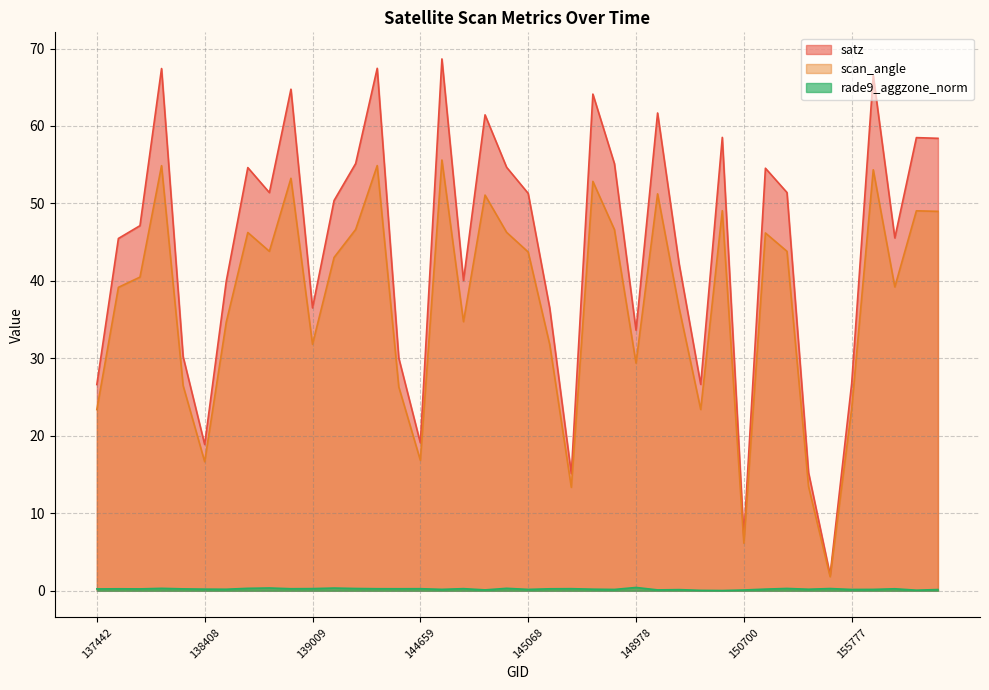

Which series has the largest range (max minus min)?

satz